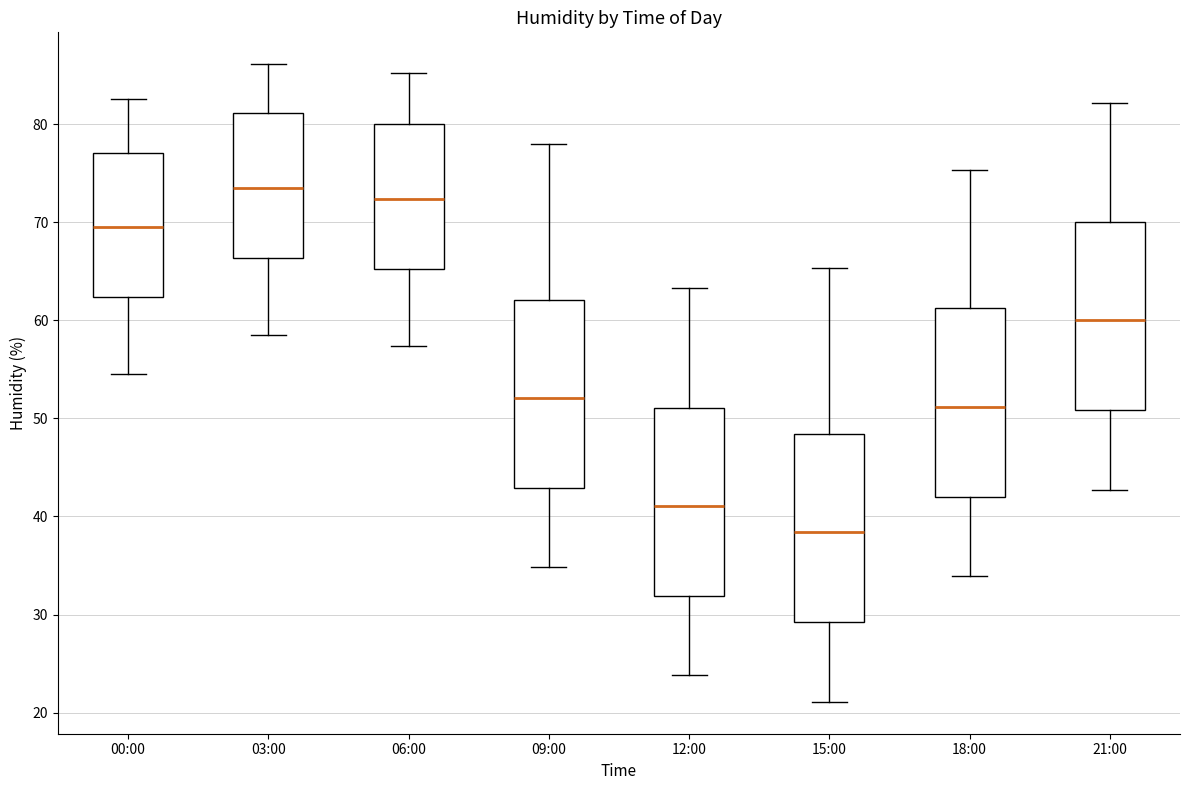

Reading left to right, read every box against the y-axis: the position of its median line, the range the box covers, and the ends of its whiskers. The values are not printed on the chart, so give them approximately, as read against the axis.

00:00: median 70, box 62 to 77, whiskers 55 to 83
03:00: median 74, box 66 to 81, whiskers 59 to 86
06:00: median 72, box 65 to 80, whiskers 57 to 85
09:00: median 52, box 43 to 62, whiskers 35 to 78
12:00: median 41, box 32 to 51, whiskers 24 to 63
15:00: median 38, box 29 to 48, whiskers 21 to 65
18:00: median 51, box 42 to 61, whiskers 34 to 75
21:00: median 60, box 51 to 70, whiskers 43 to 82